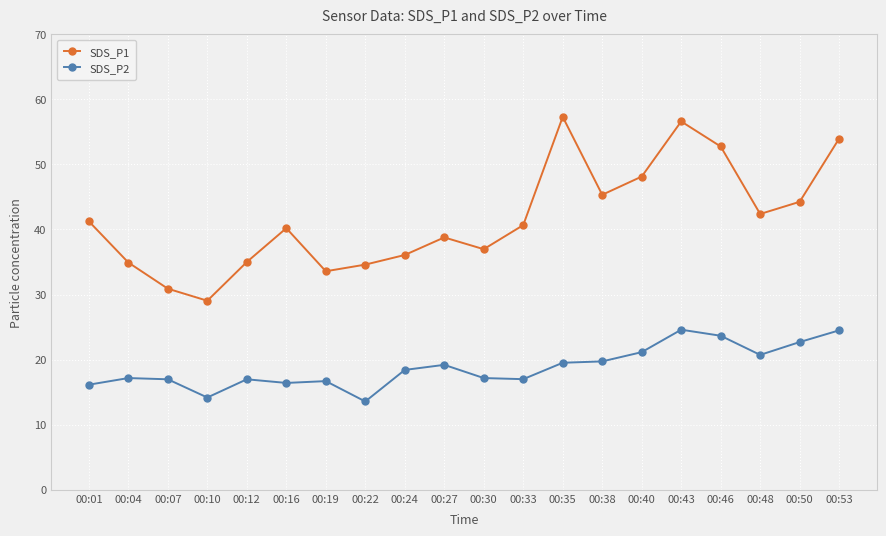

What are all the series names shown in the legend?

SDS_P1, SDS_P2